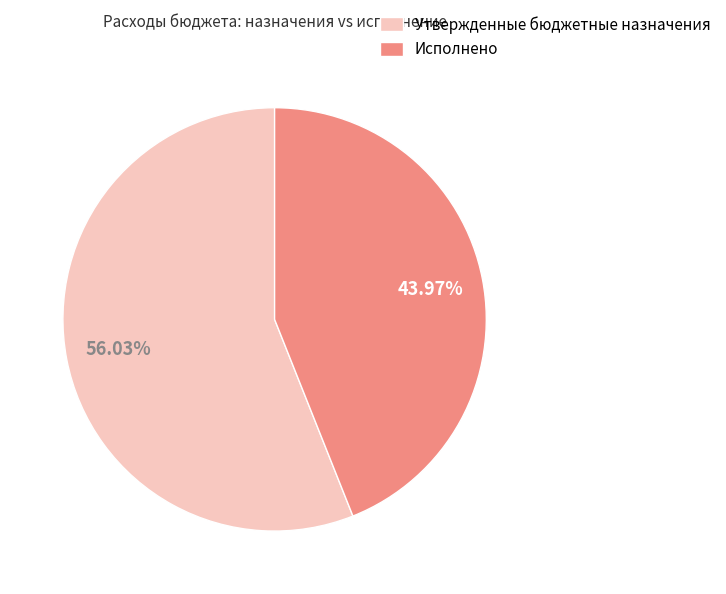

To the nearest percent, what percentage of the pie is Исполнено?

44%